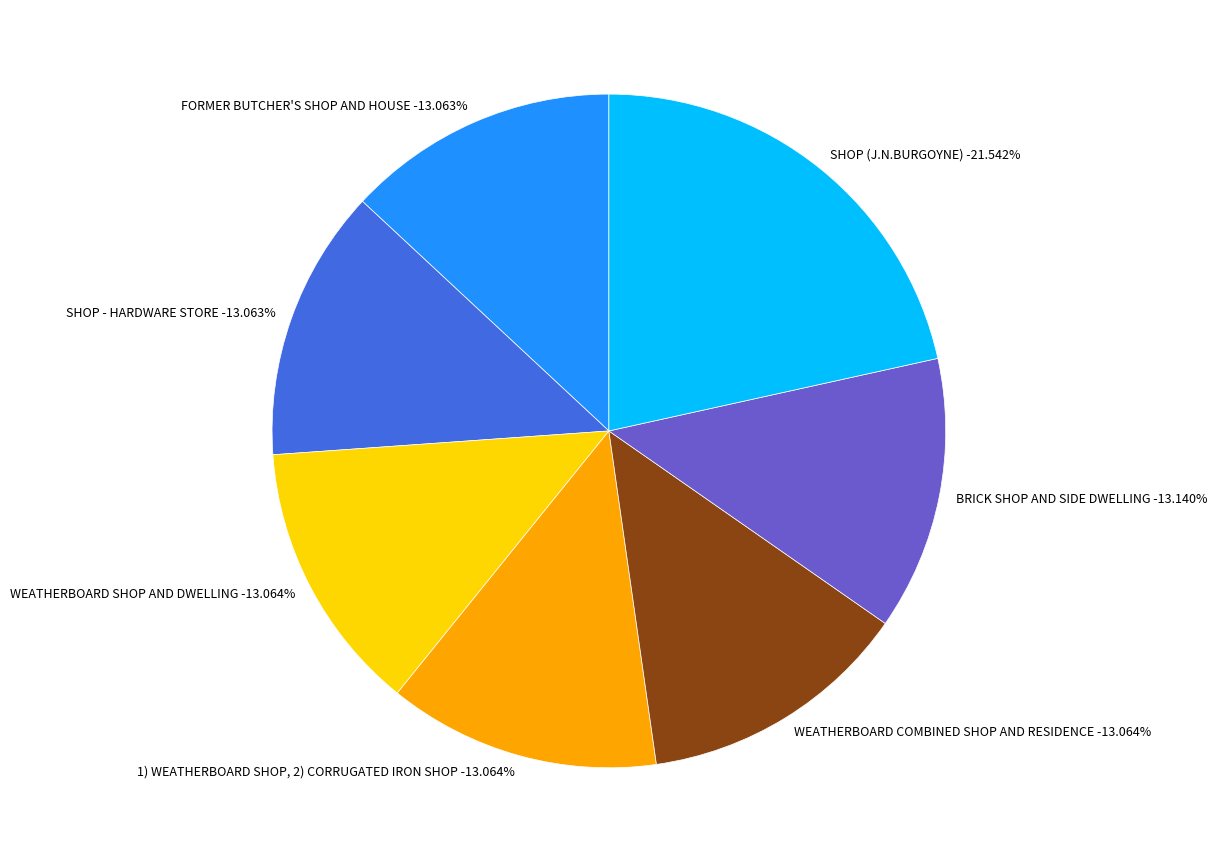

To the nearest percent, what is the combined percentage of WEATHERBOARD COMBINED SHOP AND RESIDENCE and 1) WEATHERBOARD SHOP, 2) CORRUGATED IRON SHOP?

26%